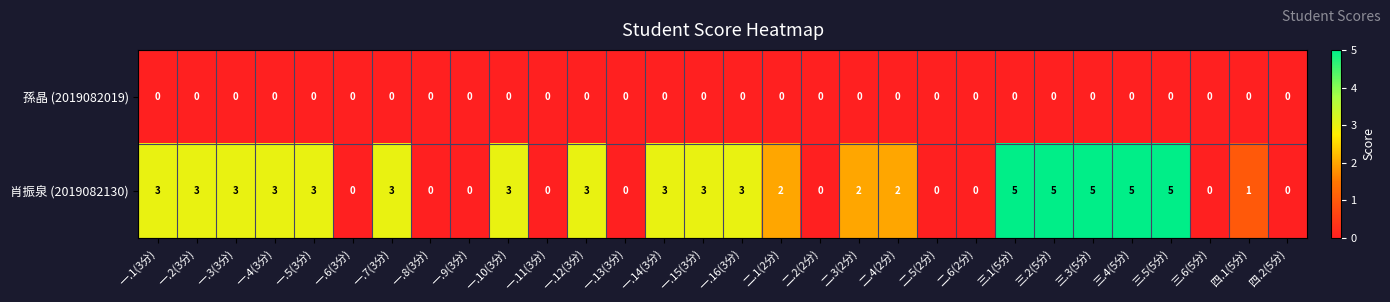

What is the difference between the 肖振泉 (2019082130) values at 一.8(3分) and 一.12(3分)?

3